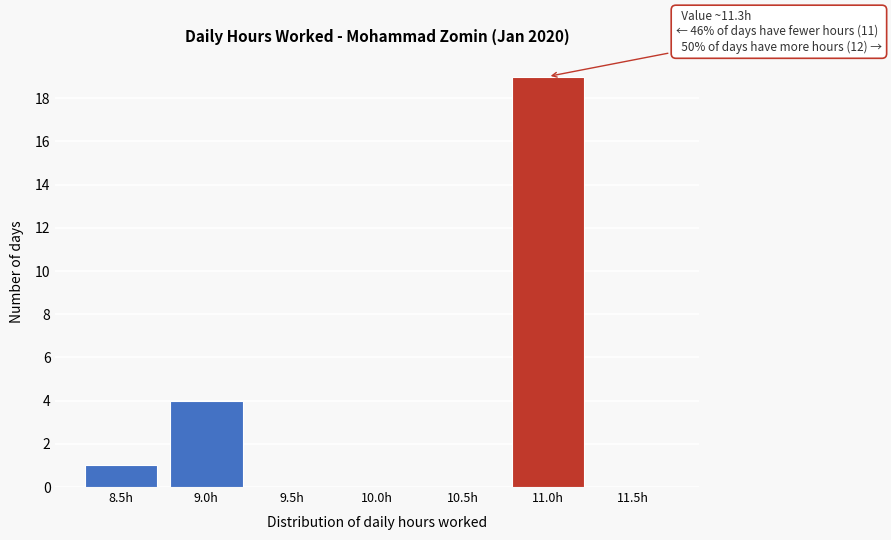

Reading left to right, transcribe all the data shown in this chart.

8.5h=1	9.0h=4	9.5h=0	10.0h=0	10.5h=0	11.0h=19	11.5h=0